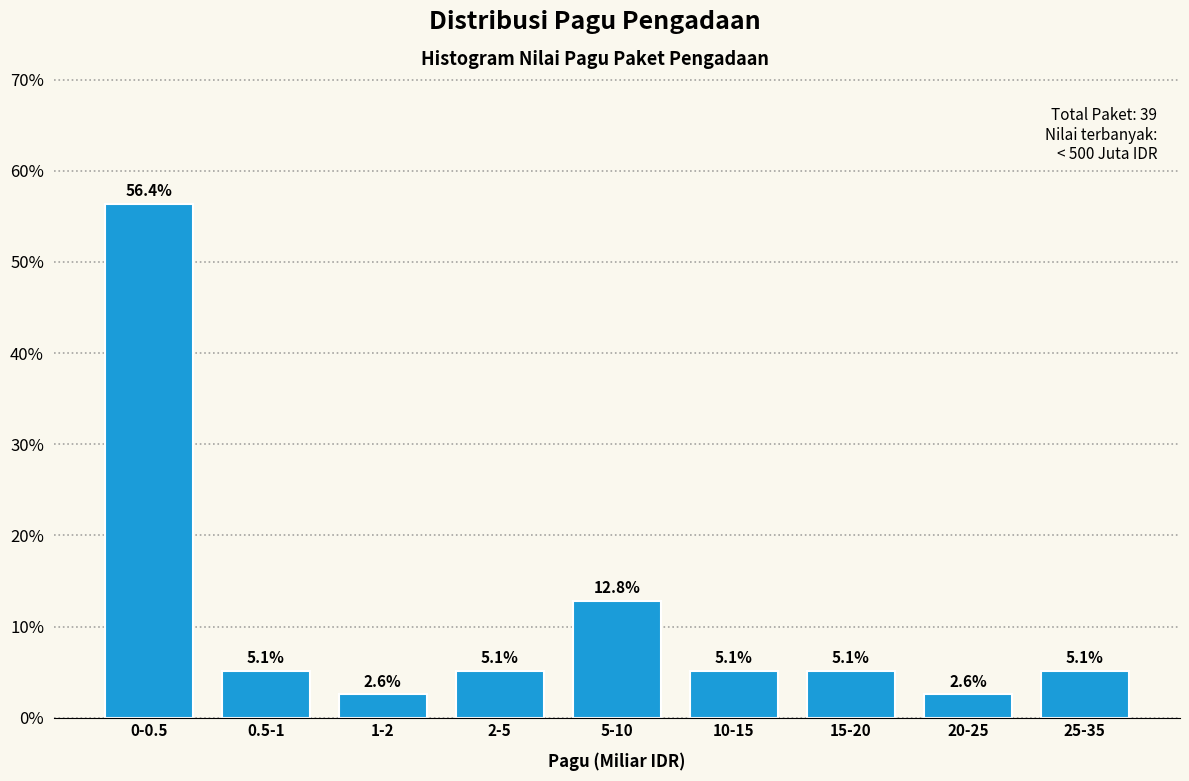

Reading left to right, extract all data points from this chart.

56.4	5.1	2.6	5.1	12.8	5.1	5.1	2.6	5.1